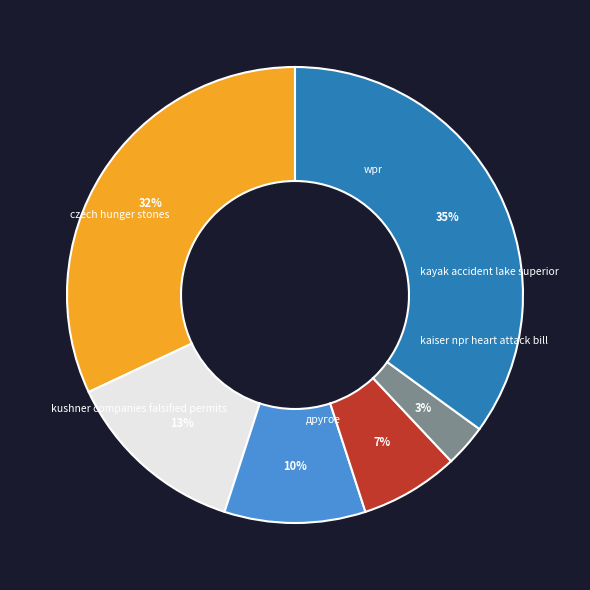

To the nearest percent, what is the difference between the largest and smallest slice percentages?

32%